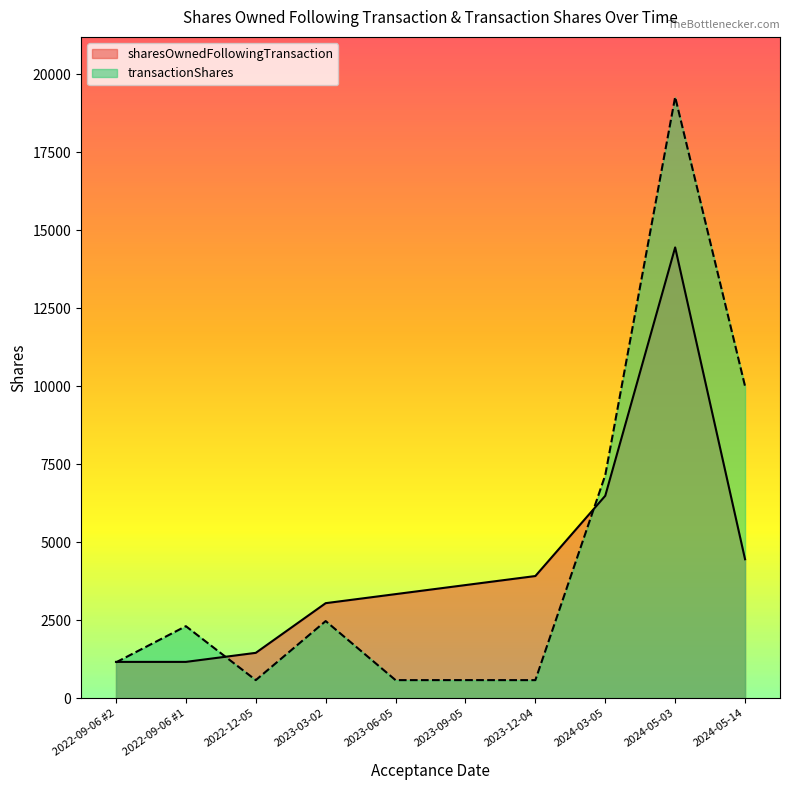

Which series has the largest range (max minus min)?

transactionShares